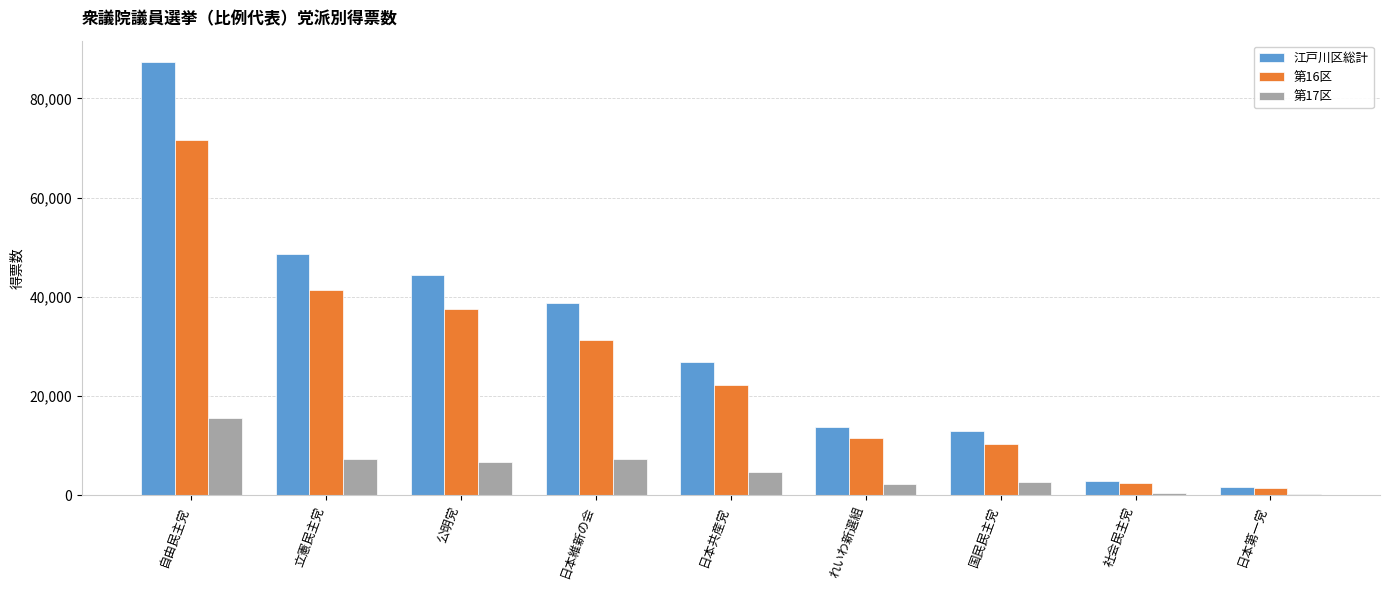

Which series has the largest total across all categories?

江戸川区総計